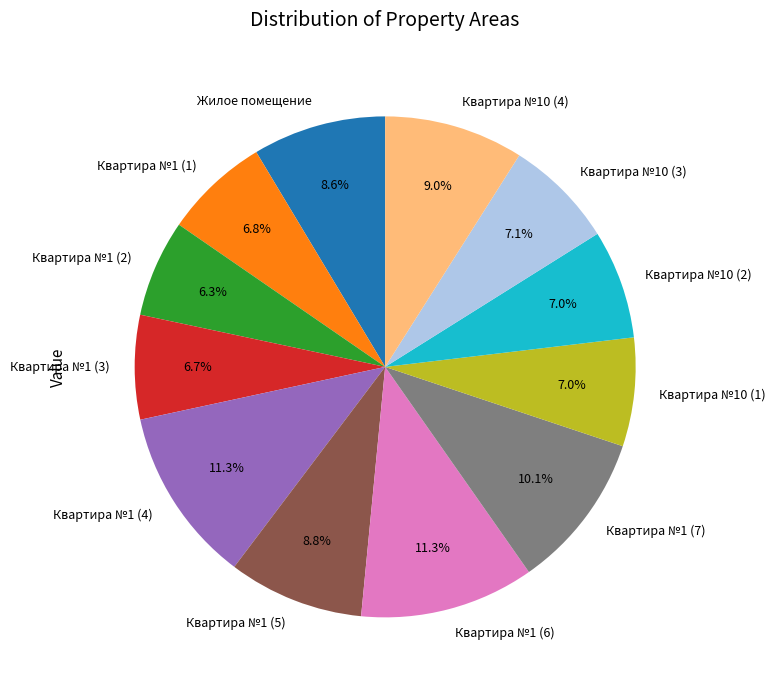

Does Квартира №1 (1) account for over 50% of the chart?

No